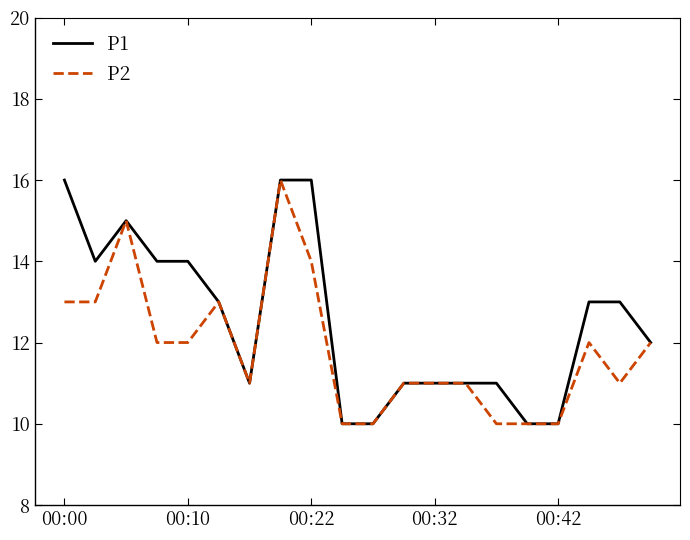

Rank the series by their average value, from highest to lowest.

P1, P2